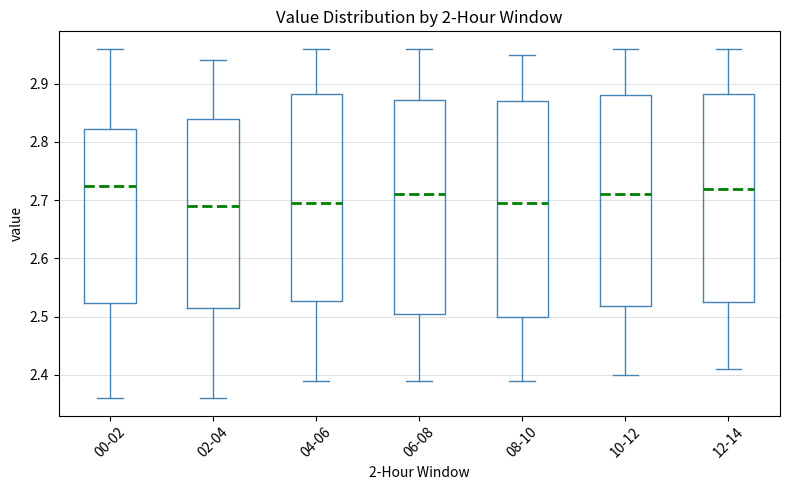

Reading left to right, read every box against the y-axis: the position of its median line, the range the box covers, and the ends of its whiskers. The values are not printed on the chart, so give them approximately, as read against the axis.

00-02: median 2.73, box 2.52 to 2.82, whiskers 2.36 to 2.96
02-04: median 2.69, box 2.52 to 2.84, whiskers 2.36 to 2.94
04-06: median 2.70, box 2.53 to 2.88, whiskers 2.39 to 2.96
06-08: median 2.71, box 2.51 to 2.87, whiskers 2.39 to 2.96
08-10: median 2.70, box 2.50 to 2.87, whiskers 2.39 to 2.95
10-12: median 2.71, box 2.52 to 2.88, whiskers 2.40 to 2.96
12-14: median 2.72, box 2.53 to 2.88, whiskers 2.41 to 2.96